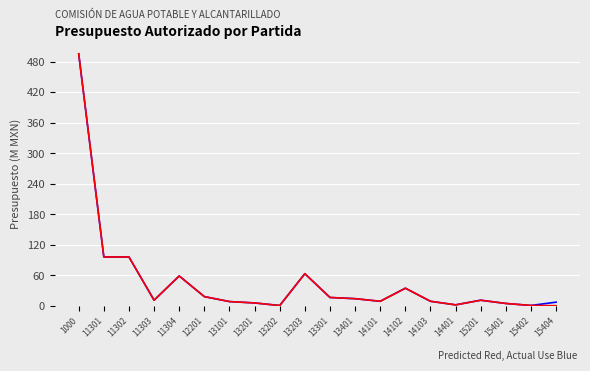

What is the smallest value displayed?

0.4